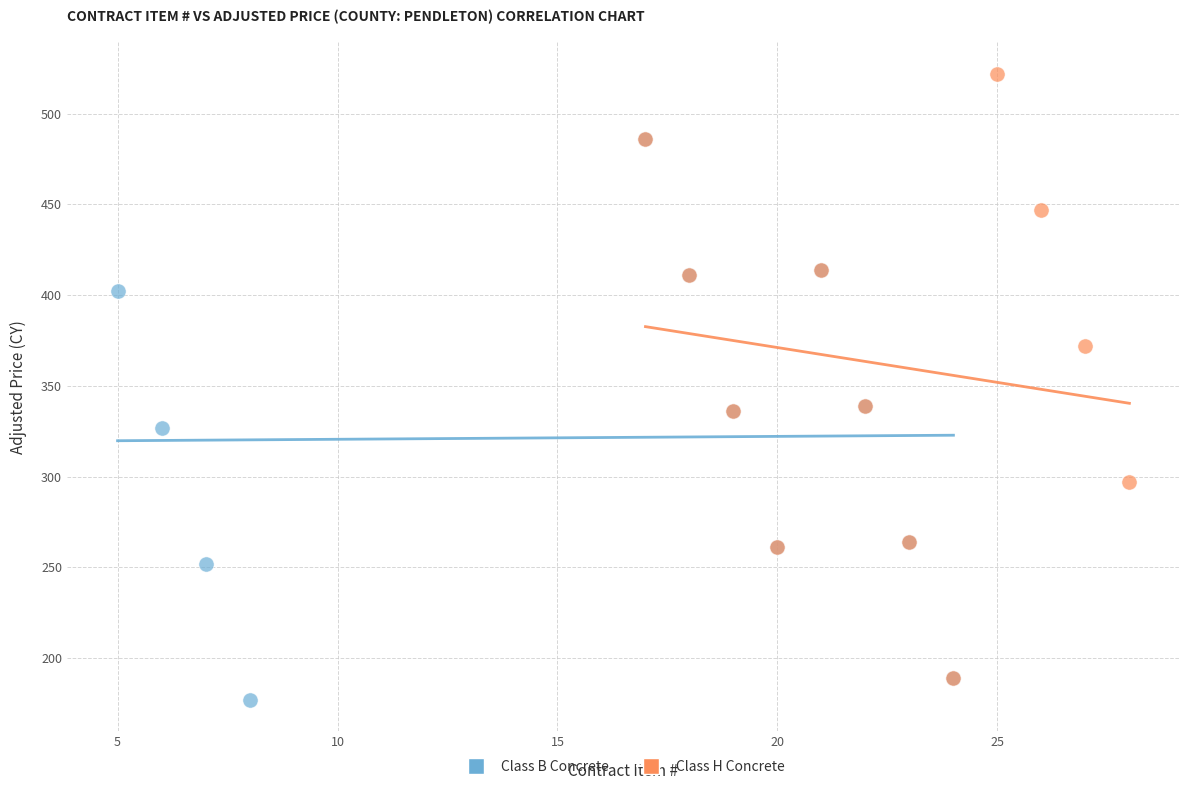

Which series reaches the minimum Y coordinate?

Class B Concrete